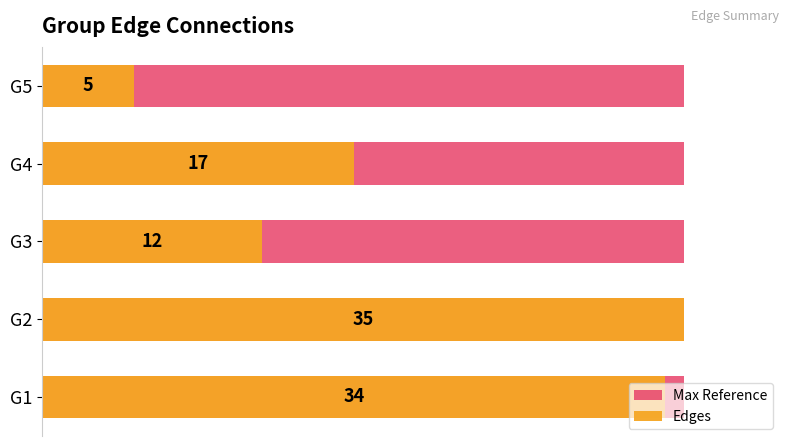

How many values in the Edges series are below 17?

2